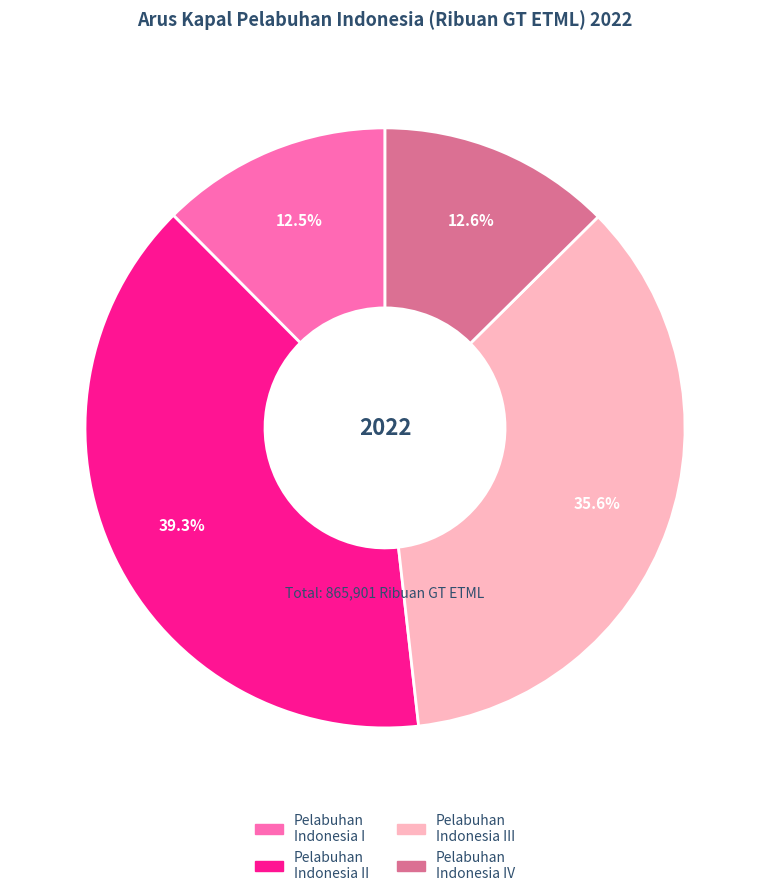

Do Pelabuhan Indonesia IV and Pelabuhan Indonesia II together represent more than half of the pie?

Yes